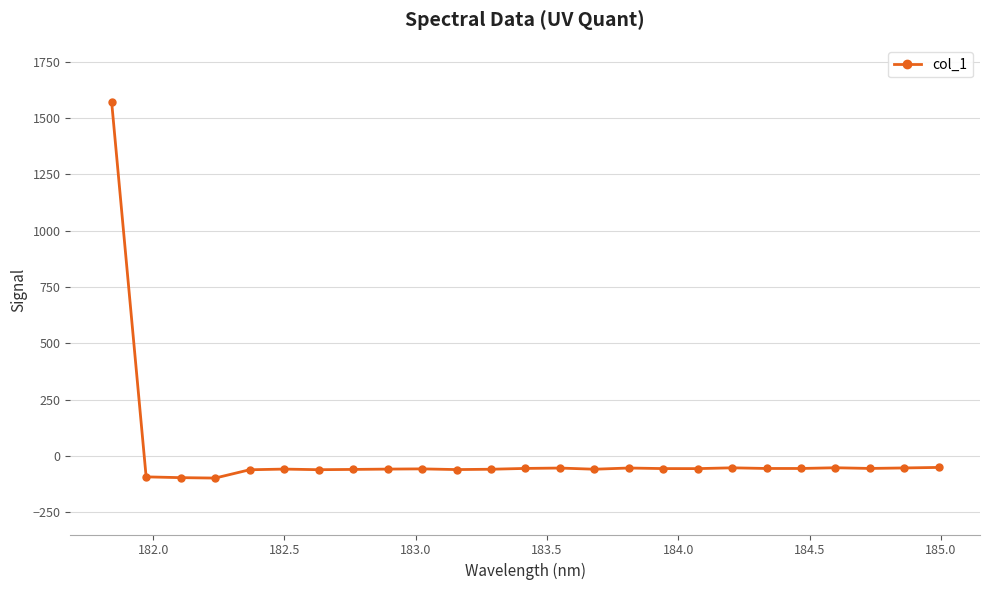

How many negative values are there?

24